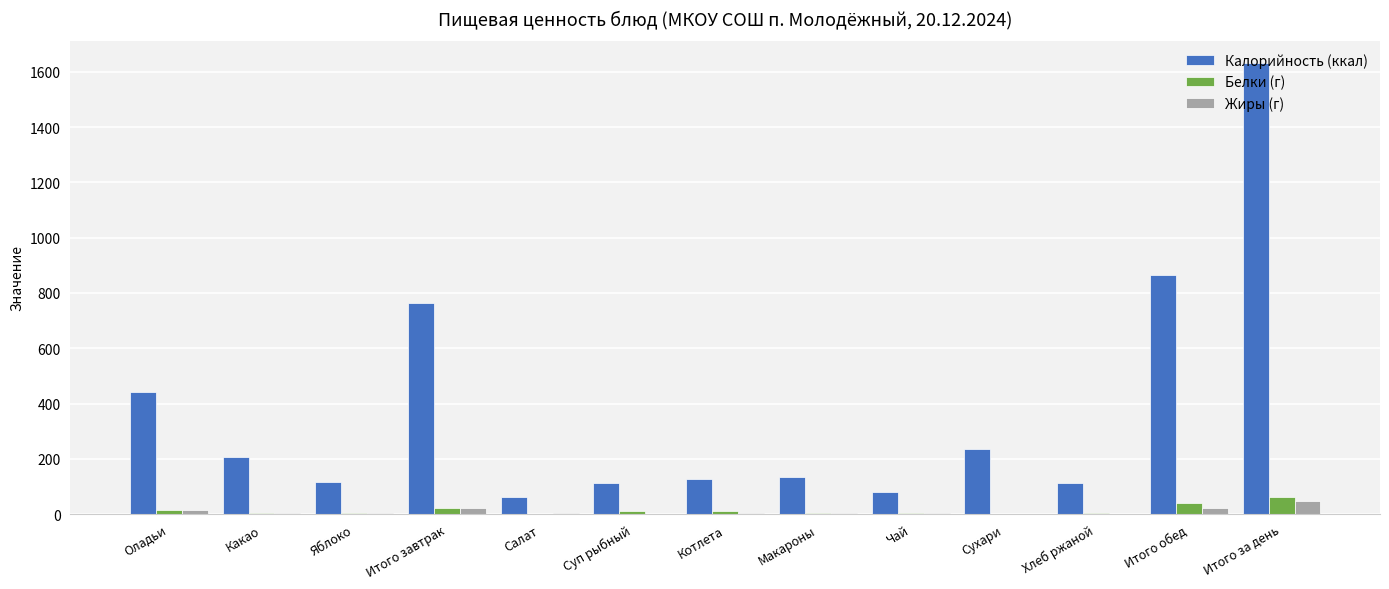

Is the value of Калорийность (ккал) at Яблоко greater than the value of Белки (г) at Итого завтрак?

Yes